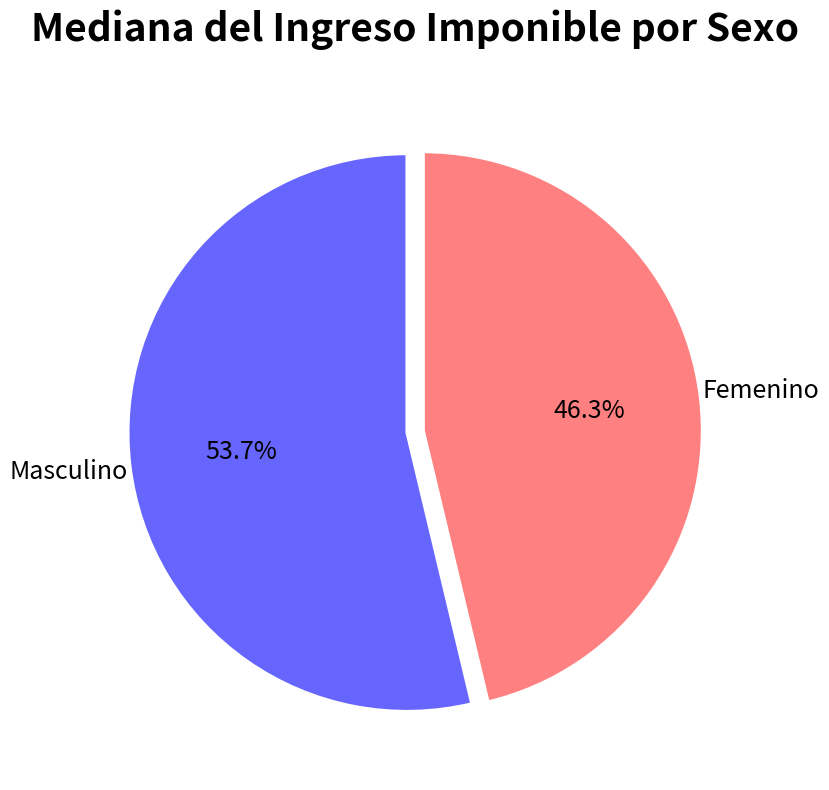

Is there a majority slice in this chart?

Yes